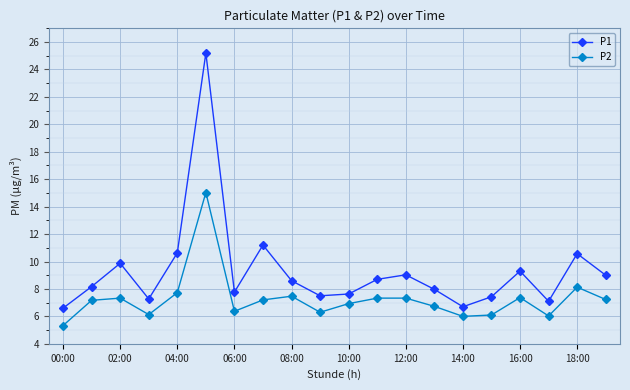

In P1, how many points are higher than both neighbors (excluding endpoints)?

6